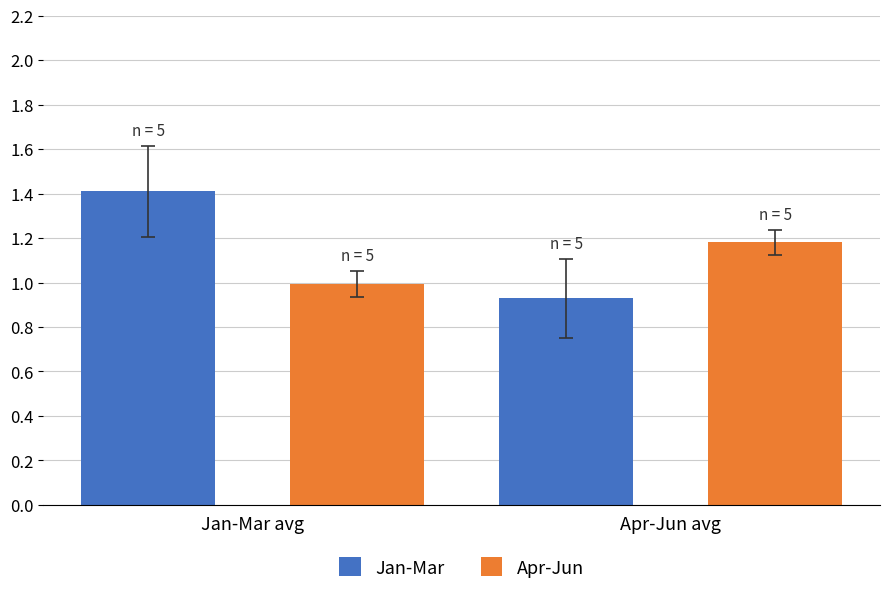

Count the Jan-Mar values in the range 0 to 1.

1